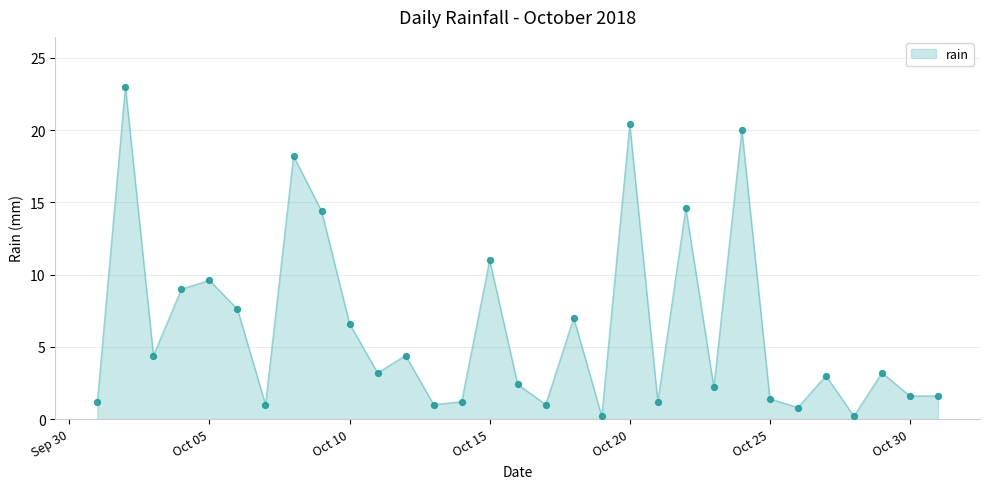

What is the greatest value displayed?

23.0